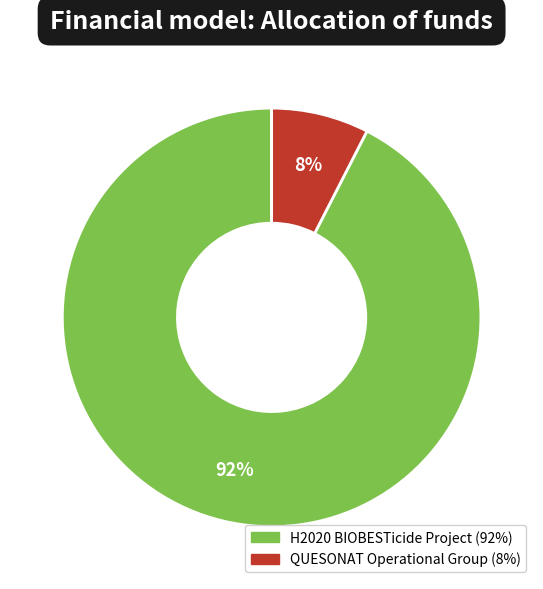

Do H2020 BIOBESTicide Project and QUESONAT Operational Group together represent more than half of the pie?

Yes